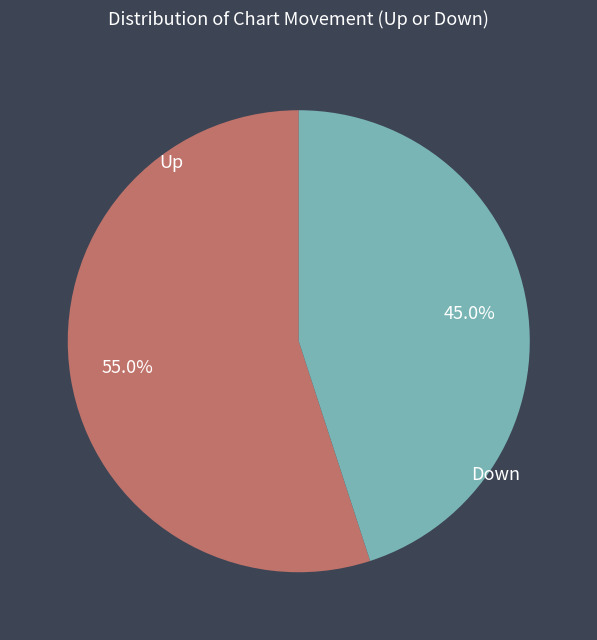

Is the sum of Up and Down greater than half?

Yes